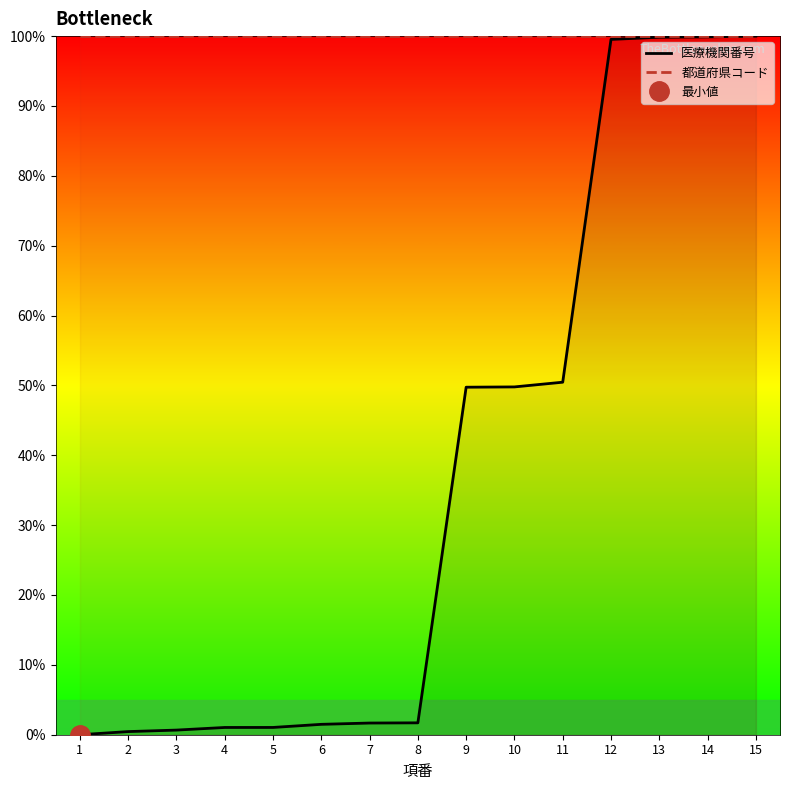

Rank the series by their maximum value, from highest to lowest.

医療機関番号, 都道府県コード